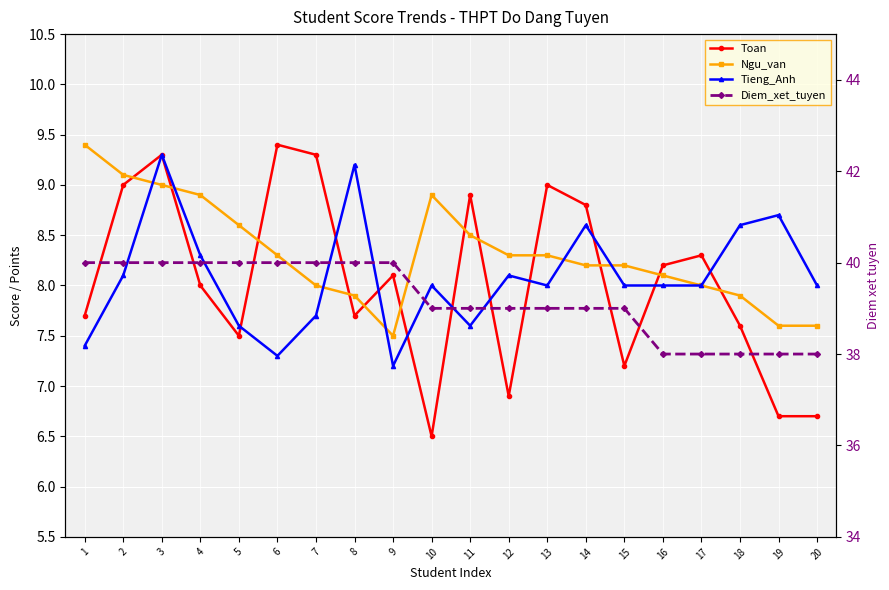

At how many categories does at least one series exceed 15?

20